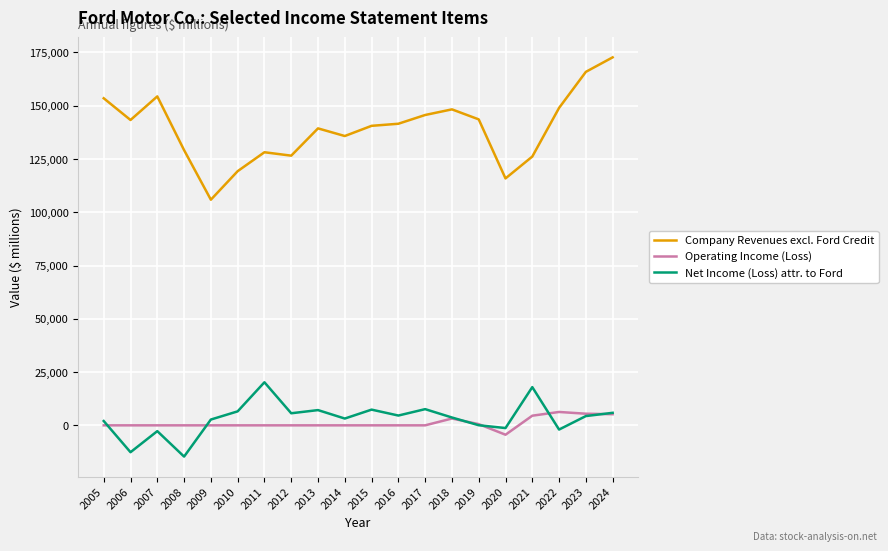

List the series in order of their peak value, highest first.

Company Revenues excl. Ford Credit, Net Income (Loss) attr. to Ford, Operating Income (Loss)